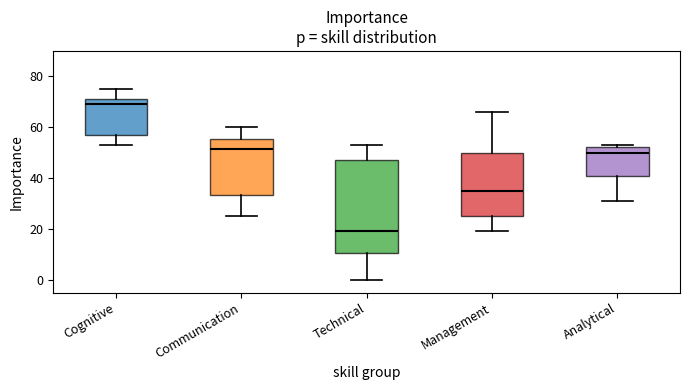

Reading left to right, transcribe this box plot: for each box, give where its median line is, the range the box spans, and where its two whiskers end, as read against the y-axis. The values are not printed on the chart, so give them approximately, as read against the axis.

Cognitive: median 70, box 58 to 72, whiskers 54 to 76
Communication: median 52, box 34 to 56, whiskers 26 to 60
Technical: median 20, box 10 to 48, whiskers 0 to 54
Management: median 36, box 26 to 50, whiskers 20 to 66
Analytical: median 50, box 42 to 52, whiskers 32 to 54